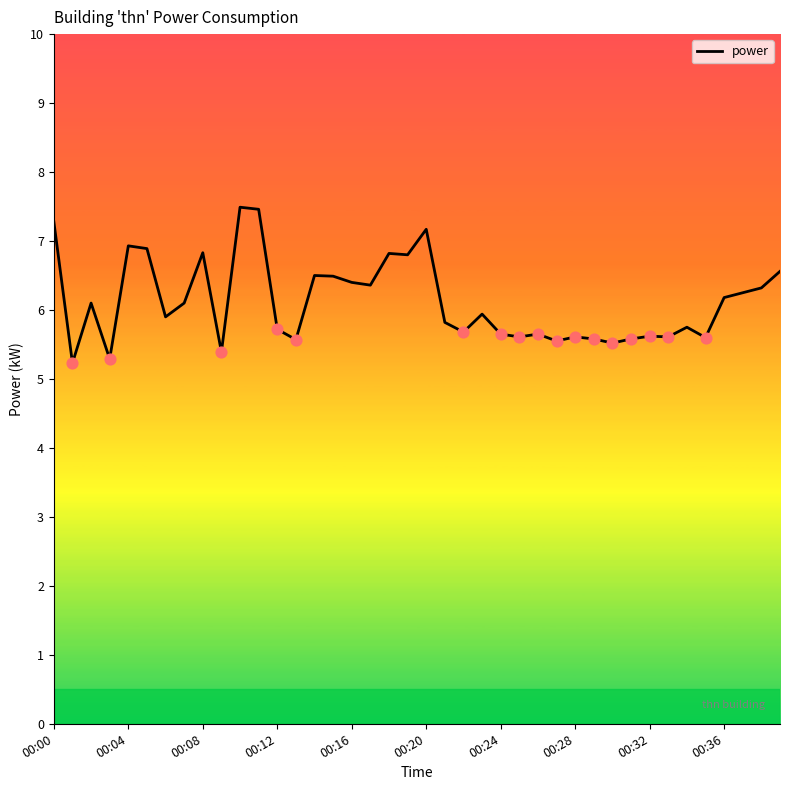

What is the maximum value shown in the chart?

7.5